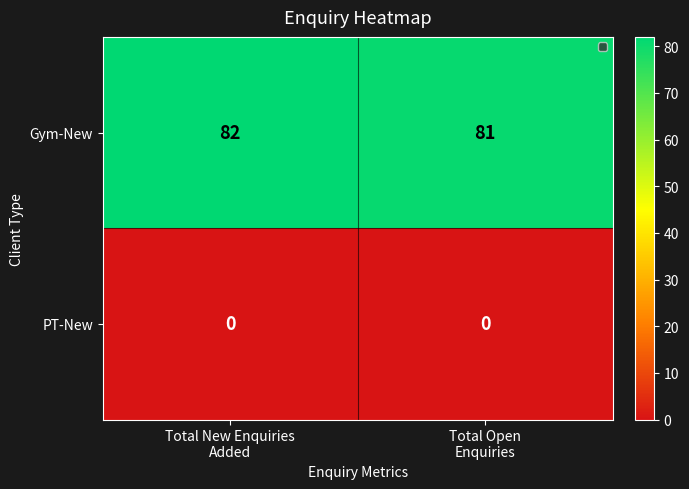

How many categories are shown in the chart?

2